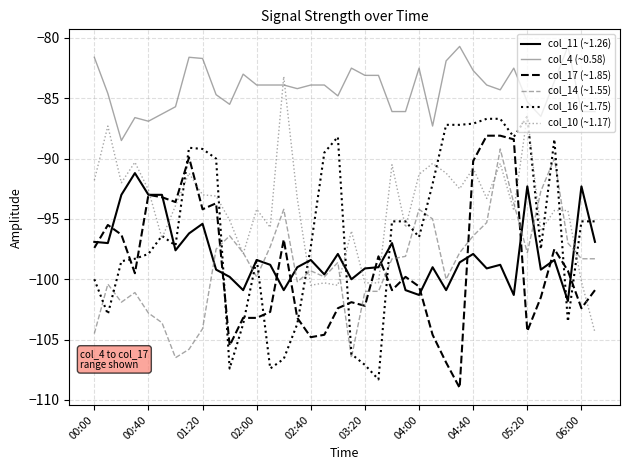

Which series has the largest total across all categories?

col_4 (~0.58)